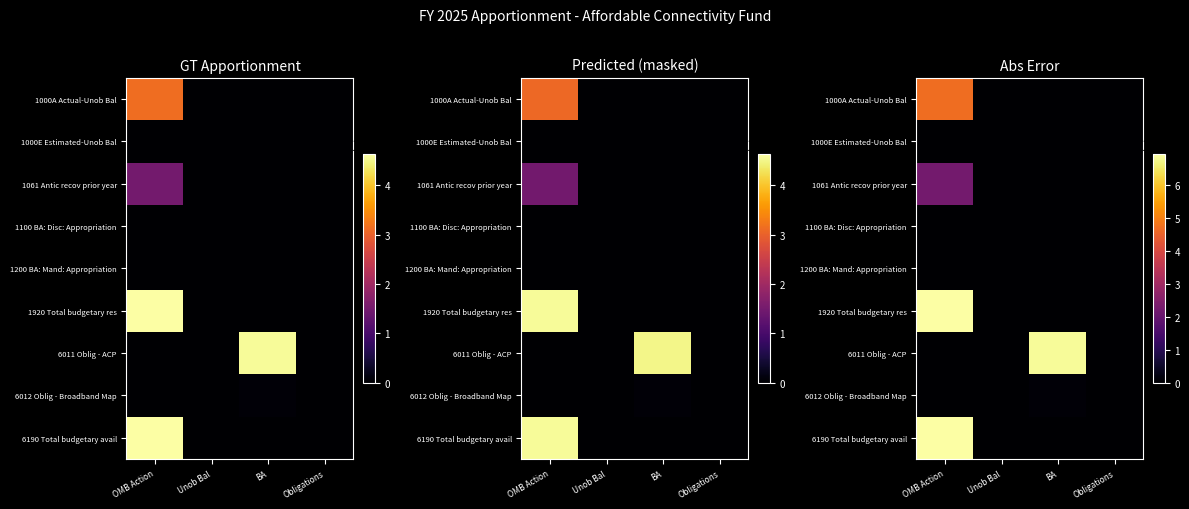

Which label corresponds to the largest value in the chart?

OMB Action